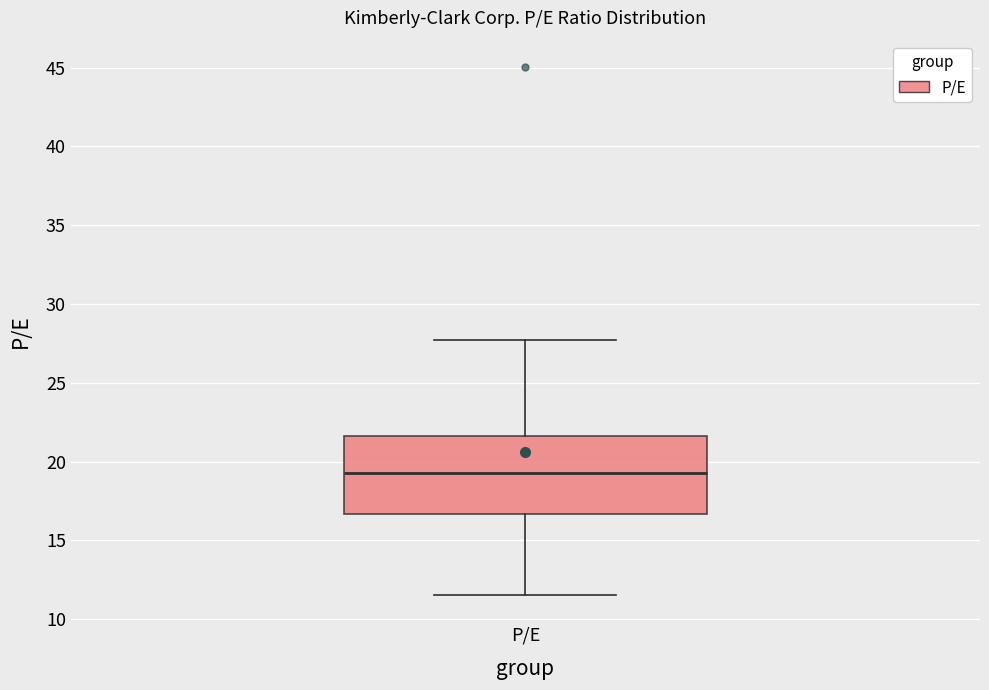

Where does the upper whisker of the box for P/E end on the y-axis? The values are not printed on the chart, so give them approximately, as read against the axis.

27.5